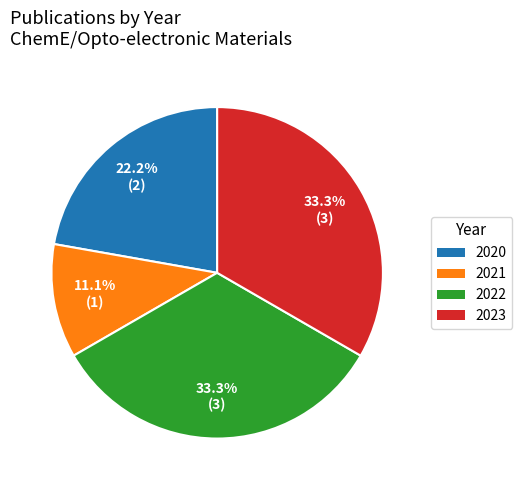

Which has a higher value, 2020 or 2022?

2022